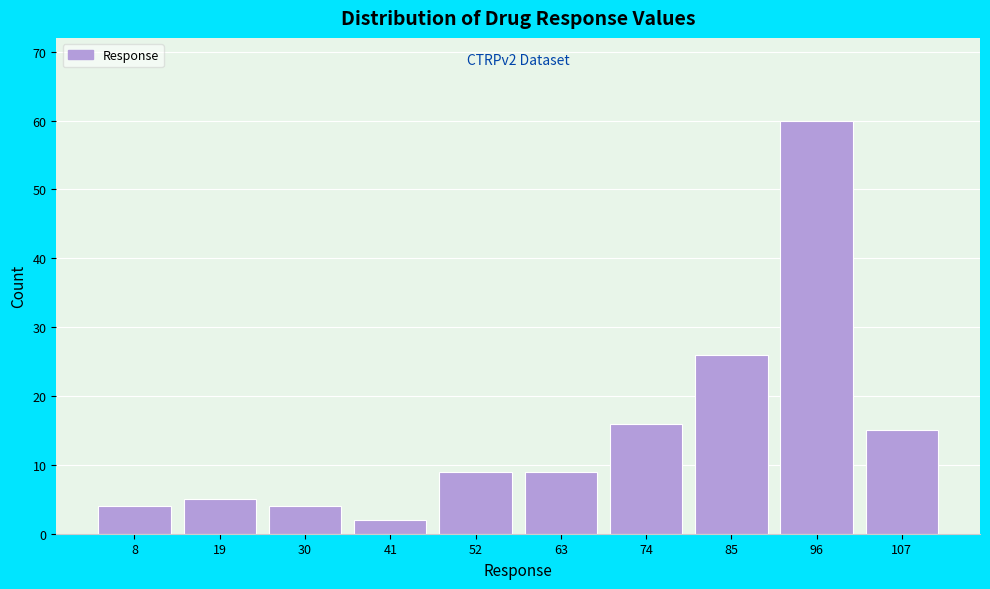

Over which range of the x-axis is the bar tallest?

90 to 102